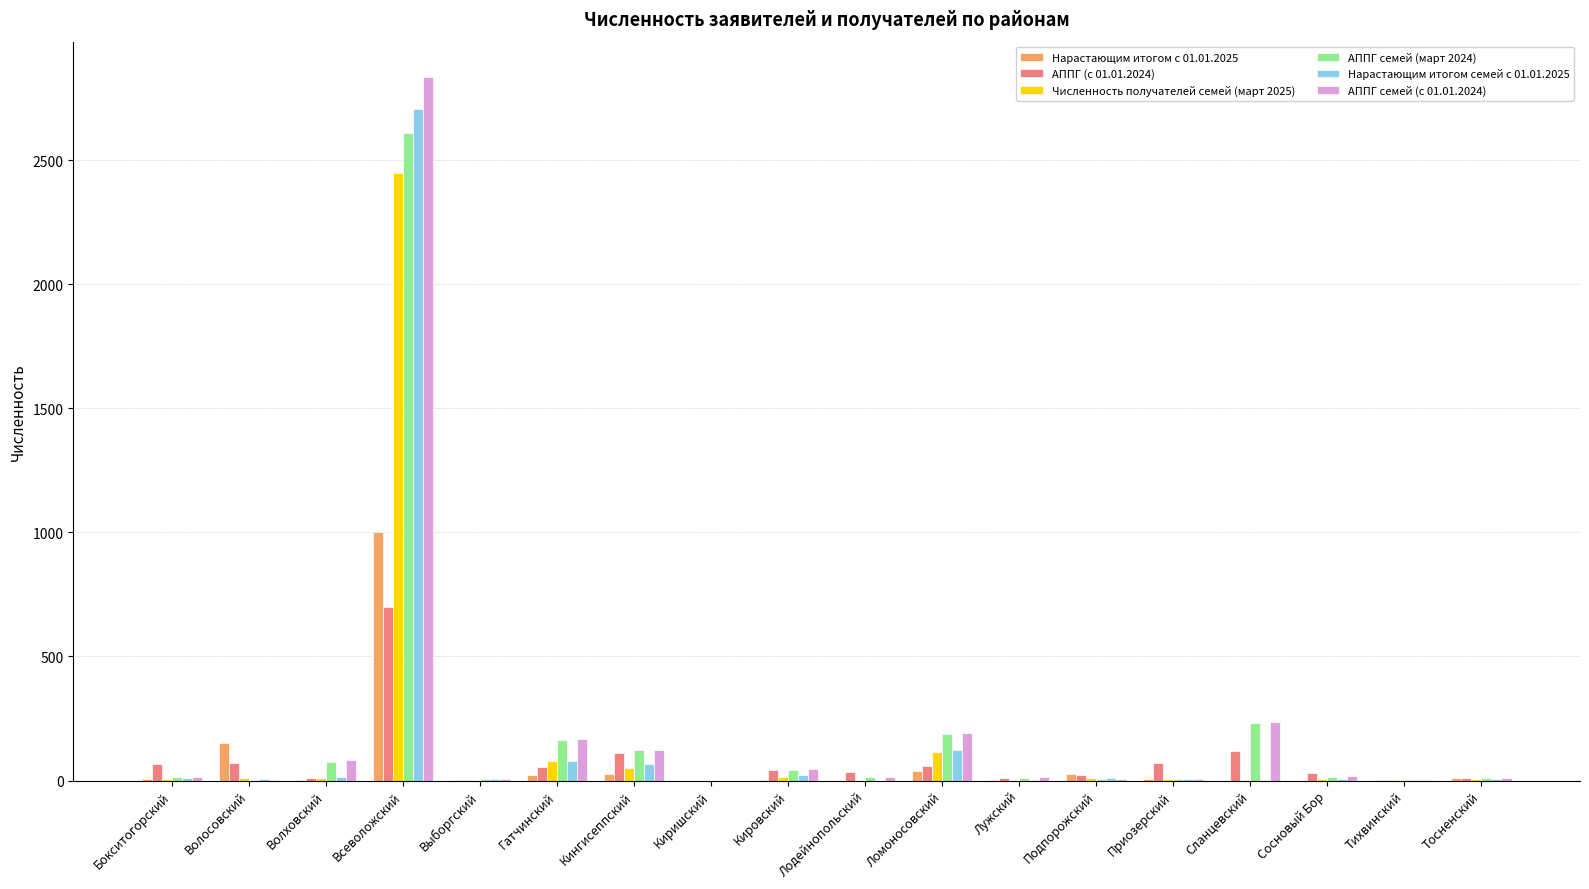

What is the greatest value displayed?

2835